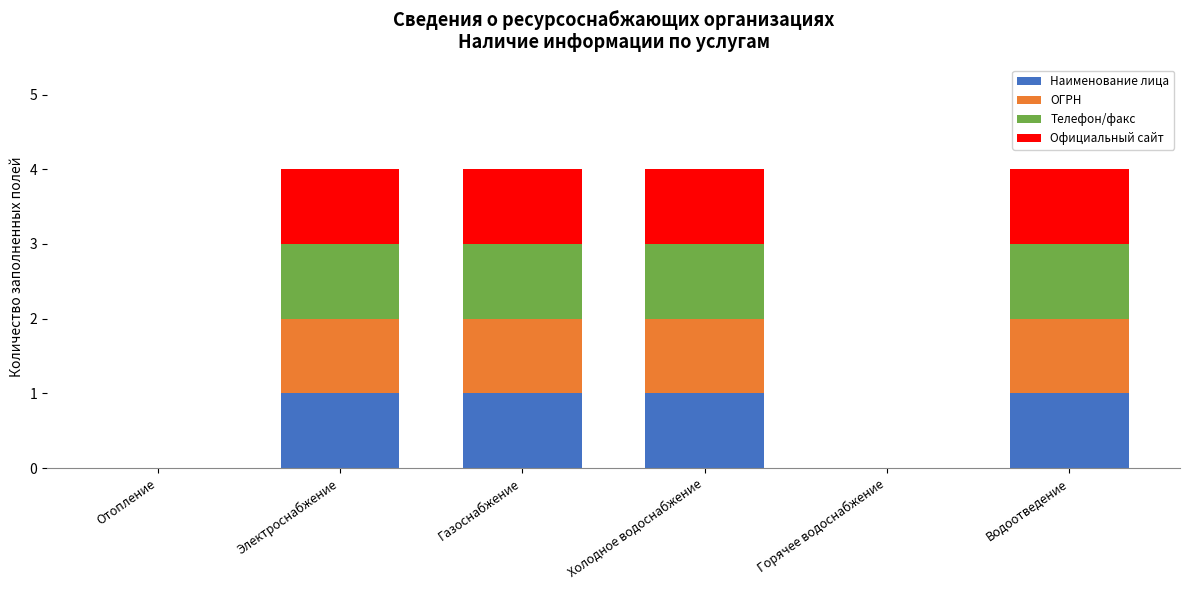

True or false: Наименование лица has a value of 1 at Водоотведение.

True